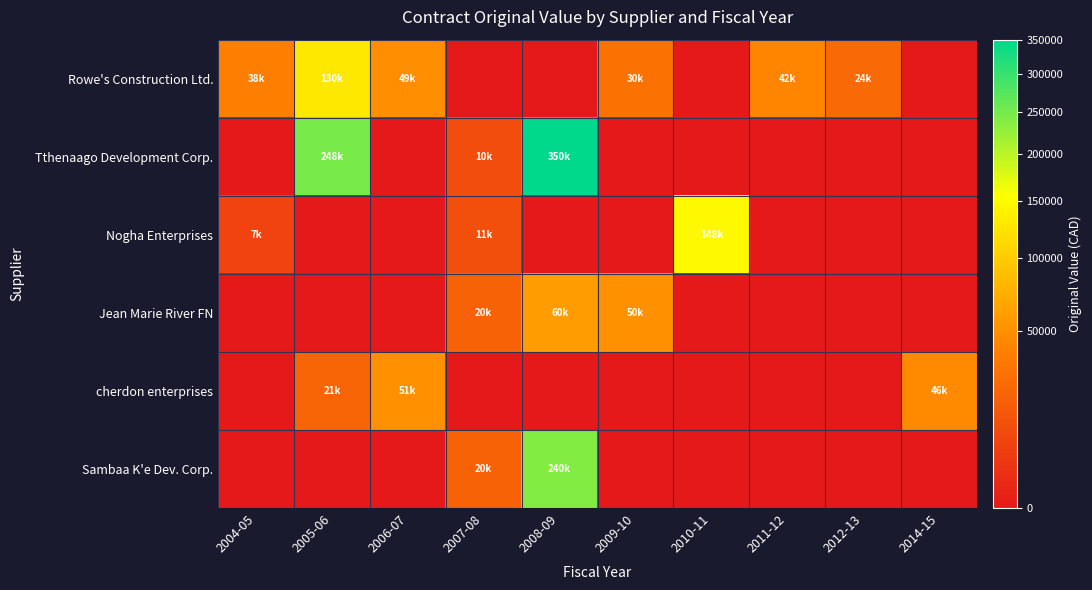

Reading left to right, extract all data points from this chart.

Rowe's Construction Ltd.: 2004-05=38200.0	2005-06=129855.5	2006-07=48750.0	2007-08=0.0	2008-09=0.0	2009-10=30000.0	2010-11=0.0	2011-12=41515.7	2012-13=24500.0	2014-15=0.0
Tthenaago Development Corp.: 2004-05=0.0	2005-06=247837.5	2006-07=0.0	2007-08=10000.0	2008-09=350000.0	2009-10=0.0	2010-11=0.0	2011-12=0.0	2012-13=0.0	2014-15=0.0
Nogha Enterprises: 2004-05=6790.0	2005-06=0.0	2006-07=0.0	2007-08=10647.0	2008-09=0.0	2009-10=0.0	2010-11=147800.0	2011-12=0.0	2012-13=0.0	2014-15=0.0
Jean Marie River FN: 2004-05=0.0	2005-06=0.0	2006-07=0.0	2007-08=20000.0	2008-09=60000.0	2009-10=50000.0	2010-11=0.0	2011-12=0.0	2012-13=0.0	2014-15=0.0
cherdon enterprises: 2004-05=0.0	2005-06=21375.0	2006-07=51000.0	2007-08=0.0	2008-09=0.0	2009-10=0.0	2010-11=0.0	2011-12=0.0	2012-13=0.0	2014-15=45600.0
Sambaa K'e Dev. Corp.: 2004-05=0.0	2005-06=0.0	2006-07=0.0	2007-08=20000.0	2008-09=239700.0	2009-10=0.0	2010-11=0.0	2011-12=0.0	2012-13=0.0	2014-15=0.0